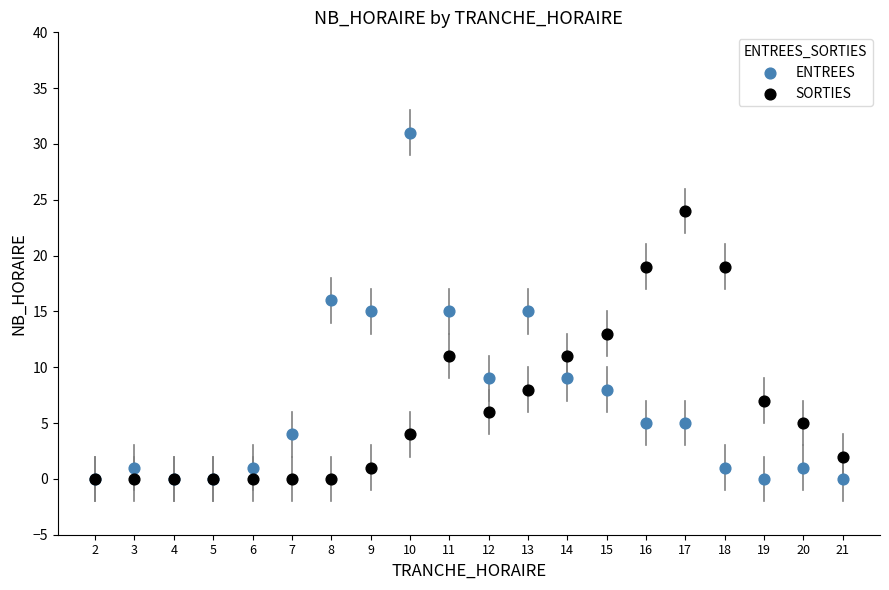

Which series reaches the maximum Y coordinate?

ENTREES